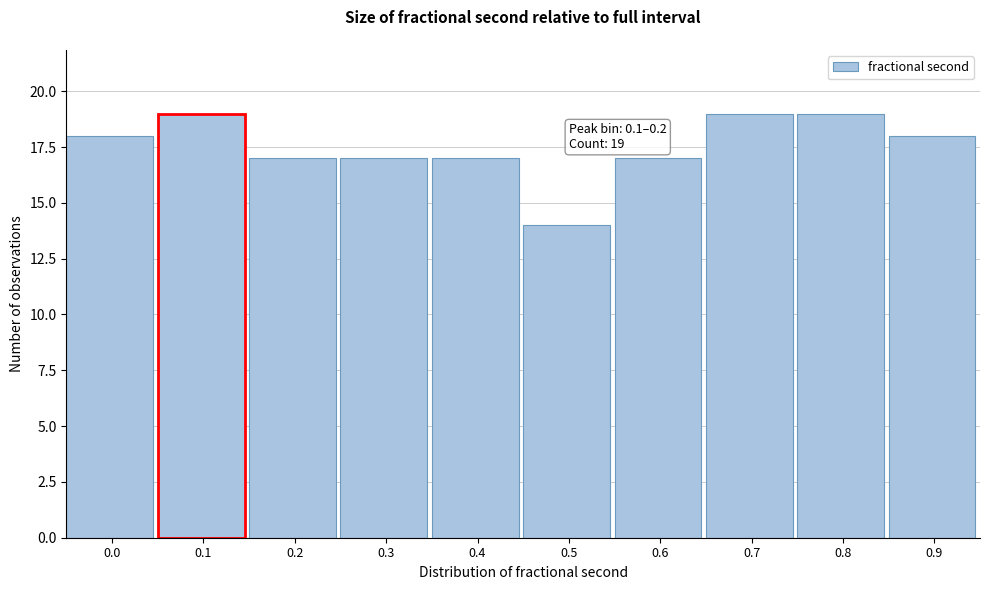

Reading right to left, what are all the values shown in this chart?

0.9=18	0.8=19	0.7=19	0.6=17	0.5=14	0.4=17	0.3=17	0.2=17	0.1=19	0.0=18